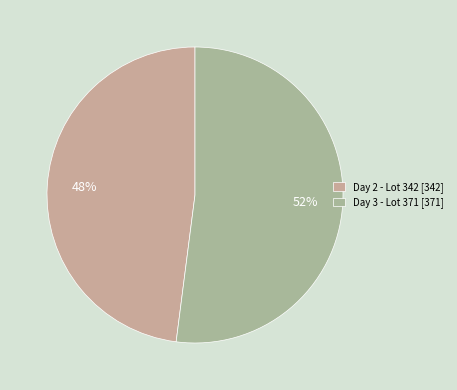

How many segments does this pie chart have?

2